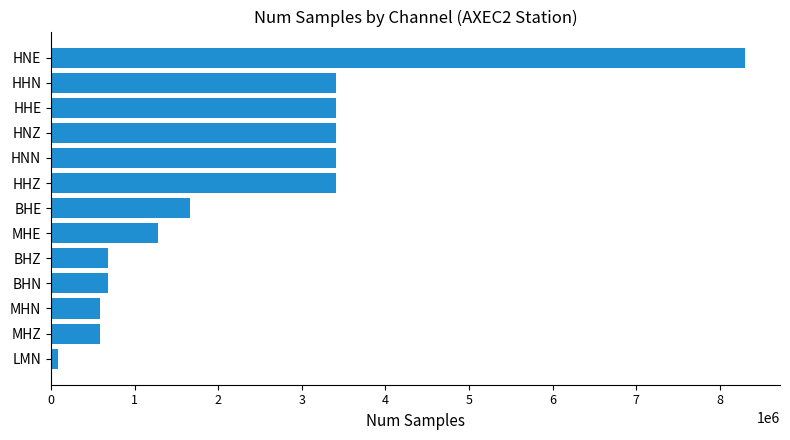

What is the average value?

2379343